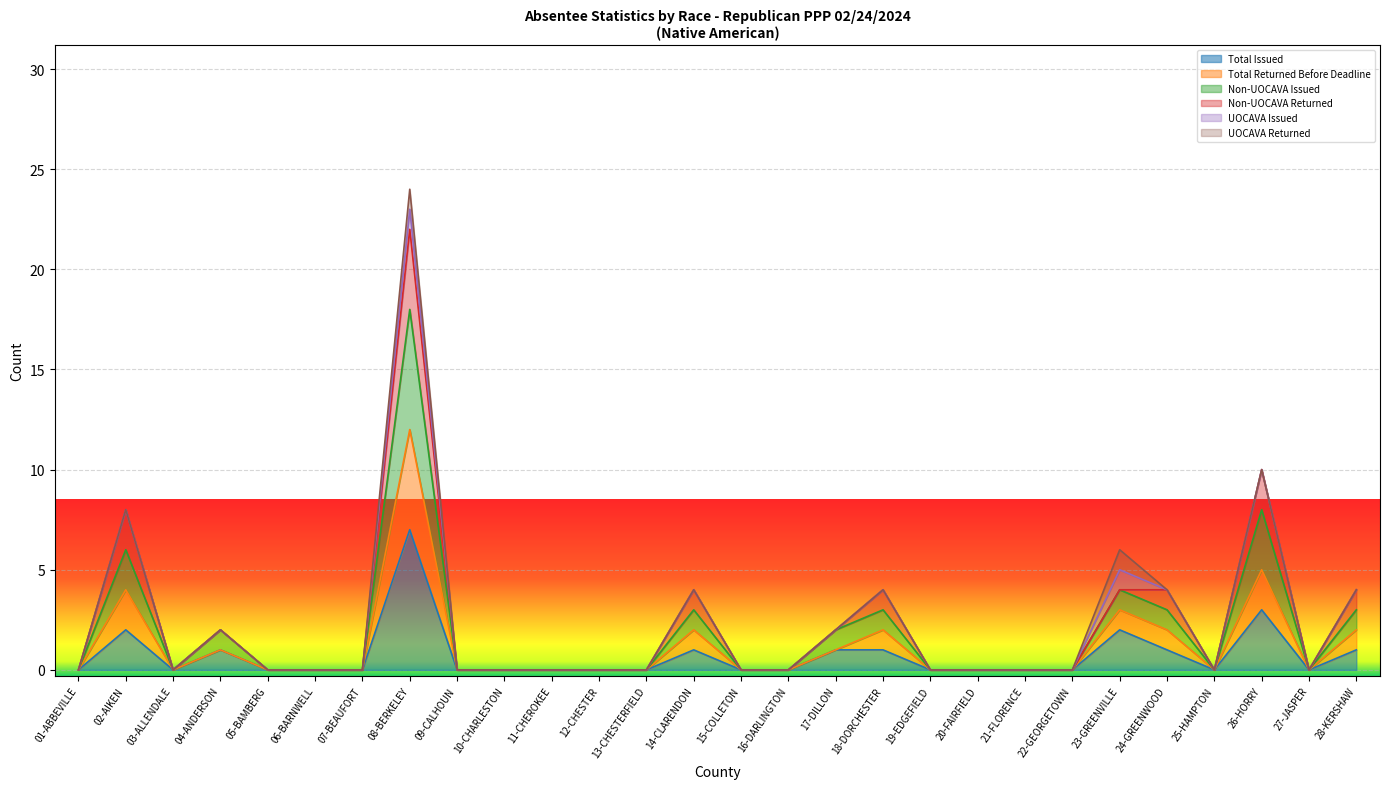

What is the sum of all Non-UOCAVA Issued values?

52